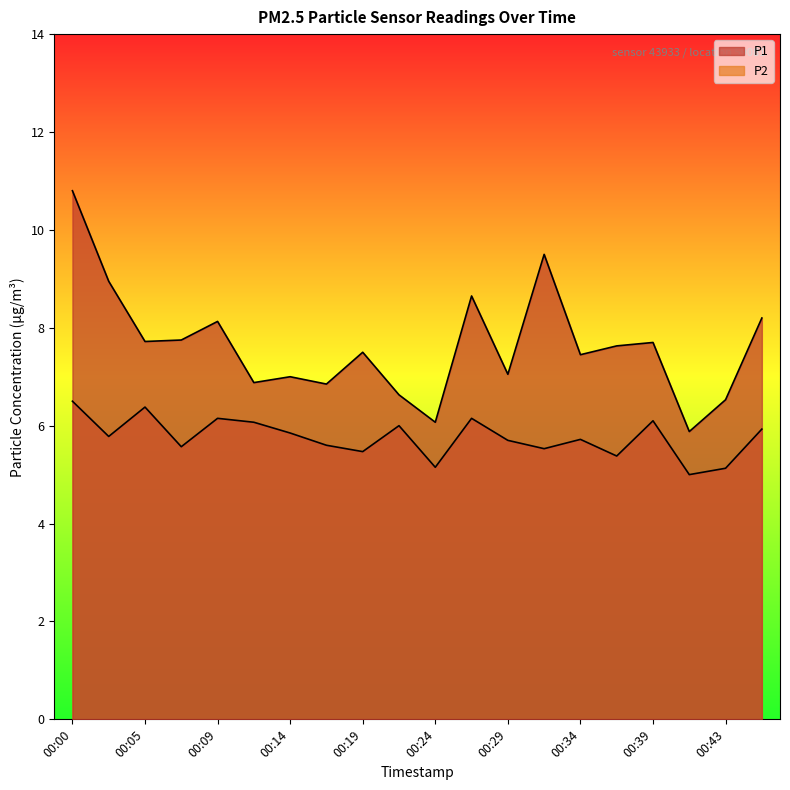

Which series has the largest total across all categories?

P1